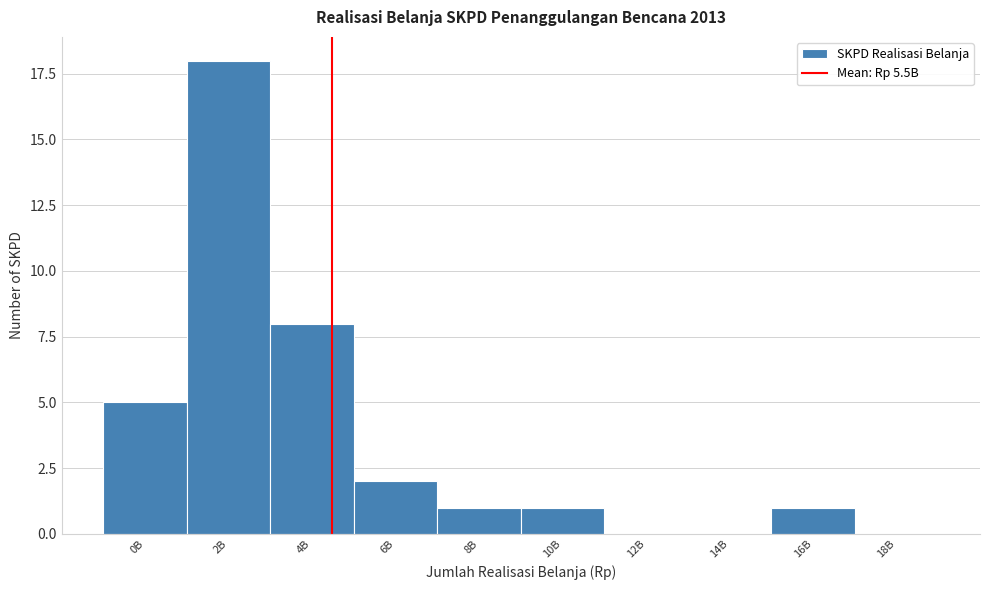

Reading left to right, transcribe all the data shown in this chart.

0B=5	2B=18	4B=8	6B=2	8B=1	10B=1	12B=0	14B=0	16B=1	18B=0